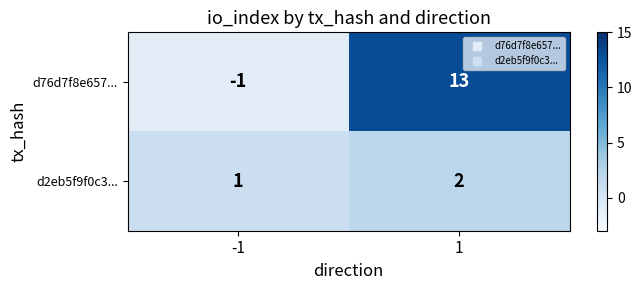

What is the spread (max minus min) of values at 1?

11